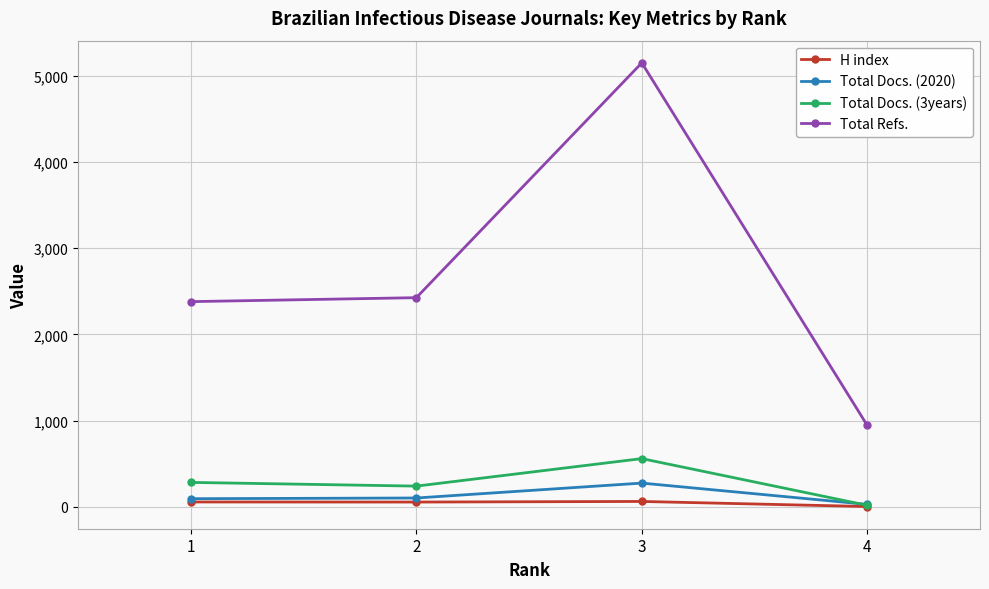

Which category has the highest value across all series?

3